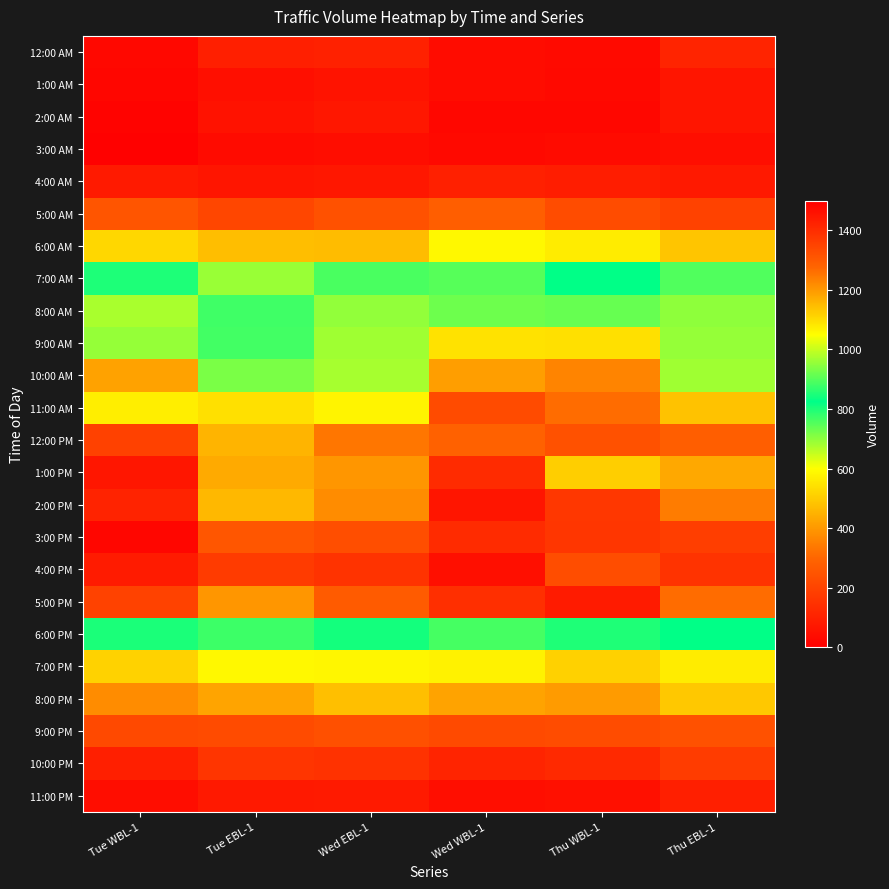

Reading right to left, what are all the values shown in this chart?

12:00 AM: Thu EBL-1=110	Thu WBL-1=33	Wed WBL-1=41	Wed EBL-1=101	Tue EBL-1=96	Tue WBL-1=27
1:00 AM: Thu EBL-1=66	Thu WBL-1=31	Wed WBL-1=40	Wed EBL-1=59	Tue EBL-1=49	Tue WBL-1=23
2:00 AM: Thu EBL-1=66	Thu WBL-1=24	Wed WBL-1=24	Wed EBL-1=72	Tue EBL-1=57	Tue WBL-1=14
3:00 AM: Thu EBL-1=46	Thu WBL-1=37	Wed WBL-1=31	Wed EBL-1=43	Tue EBL-1=38	Tue WBL-1=6
4:00 AM: Thu EBL-1=78	Thu WBL-1=89	Wed WBL-1=98	Wed EBL-1=72	Tue EBL-1=65	Tue WBL-1=80
5:00 AM: Thu EBL-1=198	Thu WBL-1=228	Wed WBL-1=280	Wed EBL-1=241	Tue EBL-1=210	Tue WBL-1=254
6:00 AM: Thu EBL-1=487	Thu WBL-1=564	Wed WBL-1=587	Wed EBL-1=469	Tue EBL-1=472	Tue WBL-1=522
7:00 AM: Thu EBL-1=754	Thu WBL-1=824	Wed WBL-1=749	Wed EBL-1=759	Tue EBL-1=689	Tue WBL-1=851
8:00 AM: Thu EBL-1=951	Thu WBL-1=915	Wed WBL-1=921	Wed EBL-1=953	Tue EBL-1=880	Tue WBL-1=973
9:00 AM: Thu EBL-1=956	Thu WBL-1=1093	Wed WBL-1=1090	Wed EBL-1=966	Tue EBL-1=882	Tue WBL-1=957
10:00 AM: Thu EBL-1=965	Thu WBL-1=1230	Wed WBL-1=1190	Wed EBL-1=970	Tue EBL-1=934	Tue WBL-1=1186
11:00 AM: Thu EBL-1=1139	Thu WBL-1=1264	Wed WBL-1=1333	Wed EBL-1=1065	Tue EBL-1=1095	Tue WBL-1=1073
12:00 PM: Thu EBL-1=1290	Thu WBL-1=1321	Wed WBL-1=1286	Wed EBL-1=1250	Tue EBL-1=1158	Tue WBL-1=1356
1:00 PM: Thu EBL-1=1176	Thu WBL-1=1121	Wed WBL-1=1402	Wed EBL-1=1203	Tue EBL-1=1172	Tue WBL-1=1449
2:00 PM: Thu EBL-1=1241	Thu WBL-1=1375	Wed WBL-1=1452	Wed EBL-1=1216	Tue EBL-1=1154	Tue WBL-1=1418
3:00 PM: Thu EBL-1=1360	Thu WBL-1=1377	Wed WBL-1=1402	Wed EBL-1=1327	Tue EBL-1=1308	Tue WBL-1=1483
4:00 PM: Thu EBL-1=1384	Thu WBL-1=1328	Wed WBL-1=1464	Wed EBL-1=1384	Tue EBL-1=1366	Tue WBL-1=1436
5:00 PM: Thu EBL-1=1263	Thu WBL-1=1436	Wed WBL-1=1393	Wed EBL-1=1297	Tue EBL-1=1202	Tue WBL-1=1353
6:00 PM: Thu EBL-1=825	Thu WBL-1=797	Wed WBL-1=885	Wed EBL-1=843	Tue EBL-1=772	Tue WBL-1=848
7:00 PM: Thu EBL-1=565	Thu WBL-1=511	Wed WBL-1=576	Wed EBL-1=585	Tue EBL-1=587	Tue WBL-1=514
8:00 PM: Thu EBL-1=495	Thu WBL-1=406	Wed WBL-1=419	Wed EBL-1=477	Tue EBL-1=423	Tue WBL-1=377
9:00 PM: Thu EBL-1=241	Thu WBL-1=228	Wed WBL-1=220	Wed EBL-1=239	Tue EBL-1=224	Tue WBL-1=219
10:00 PM: Thu EBL-1=179	Thu WBL-1=124	Wed WBL-1=110	Wed EBL-1=151	Tue EBL-1=159	Tue WBL-1=94
11:00 PM: Thu EBL-1=94	Thu WBL-1=50	Wed WBL-1=46	Wed EBL-1=82	Tue EBL-1=77	Tue WBL-1=43